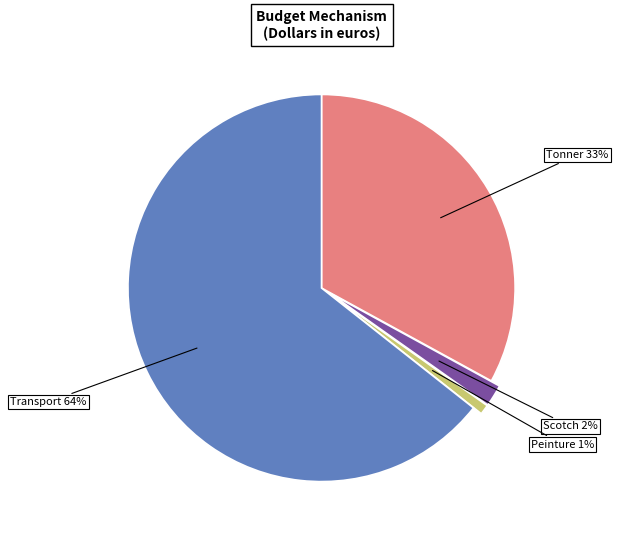

To the nearest percent, what is the average slice percentage?

25%